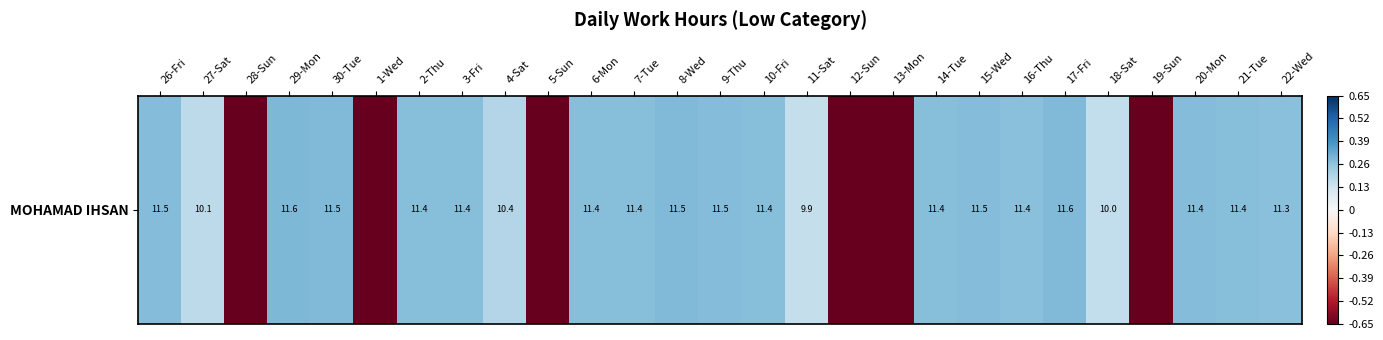

At which category does the chart reach its minimum across all series?

28-Sun